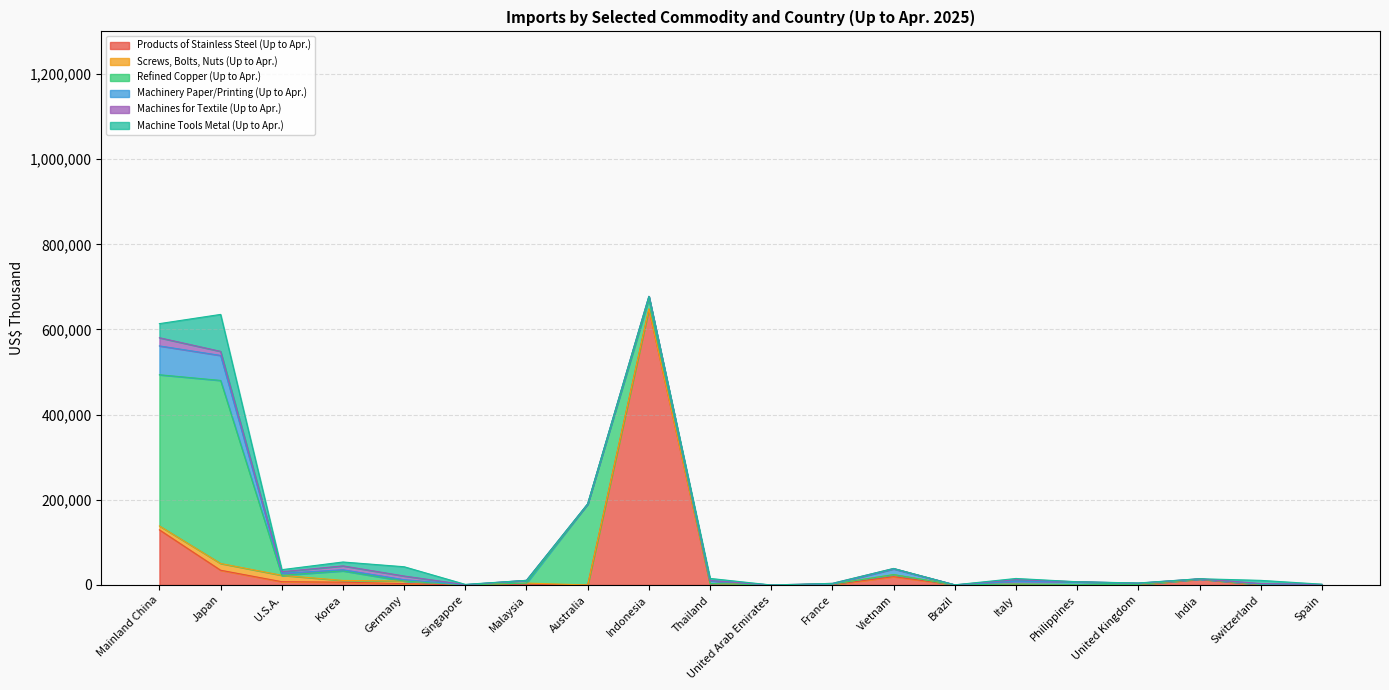

What value does the Machines for Textile (Up to Apr.) series have at Switzerland?

982